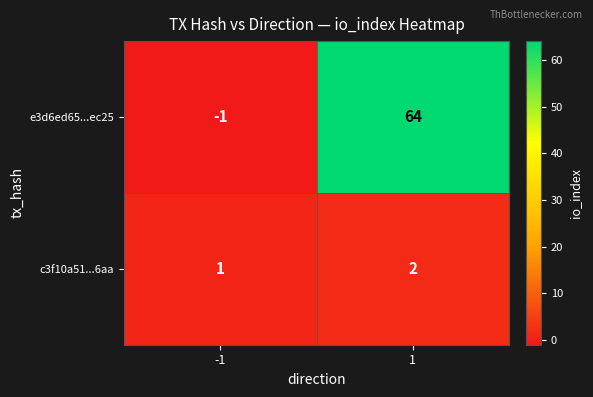

At how many categories does at least one series exceed 52?

1